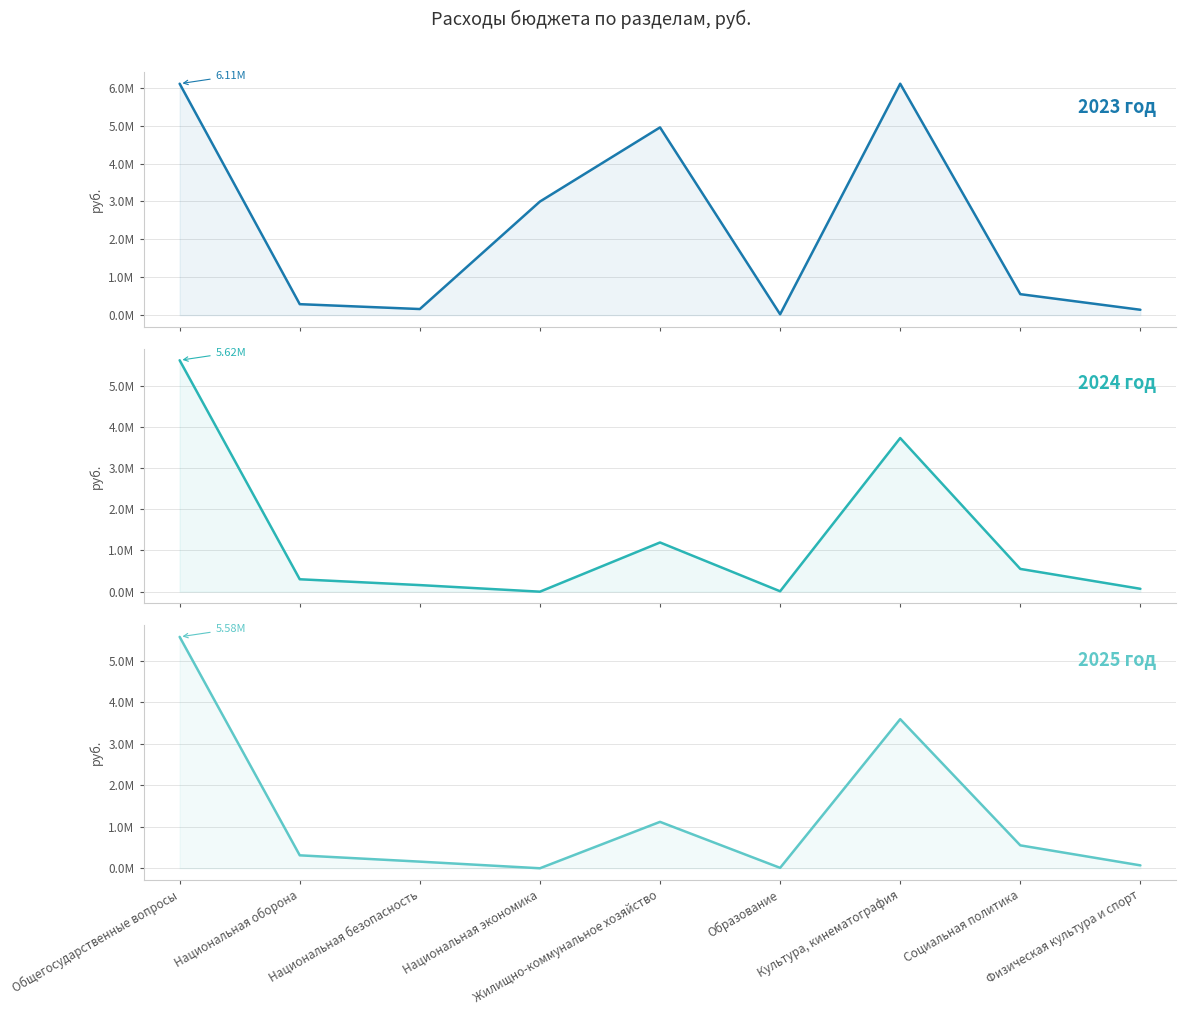

The 2023 год series shows 80095.3 at Национальная безопасность. True or false?

False